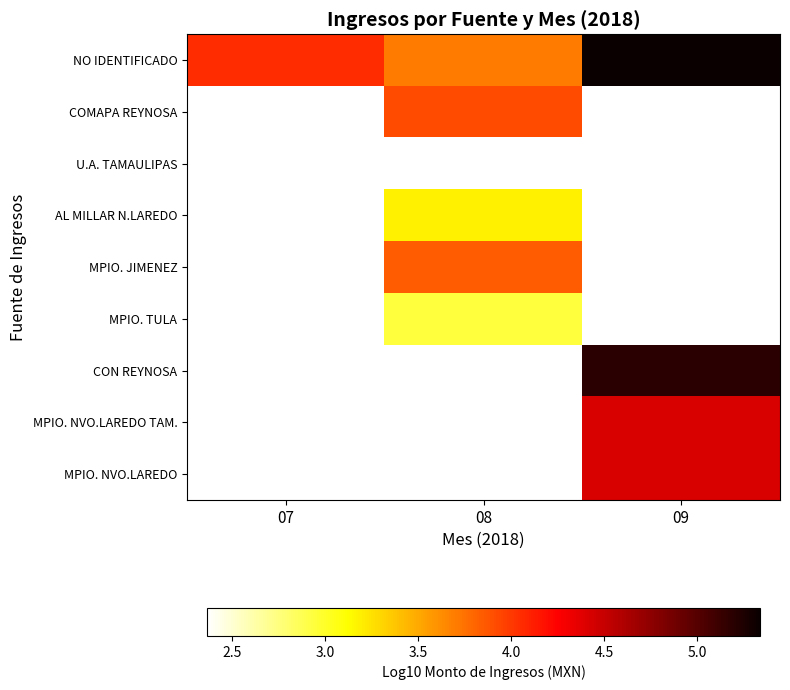

What is the greatest value displayed?

5.3